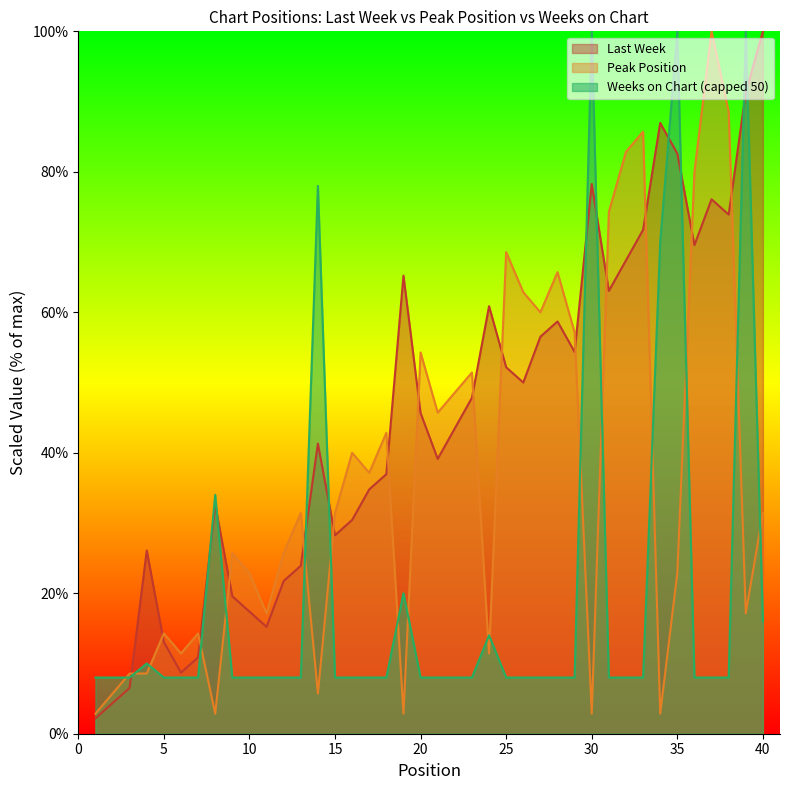

The value of Last Week at 1 is 2.2. True or false?

True